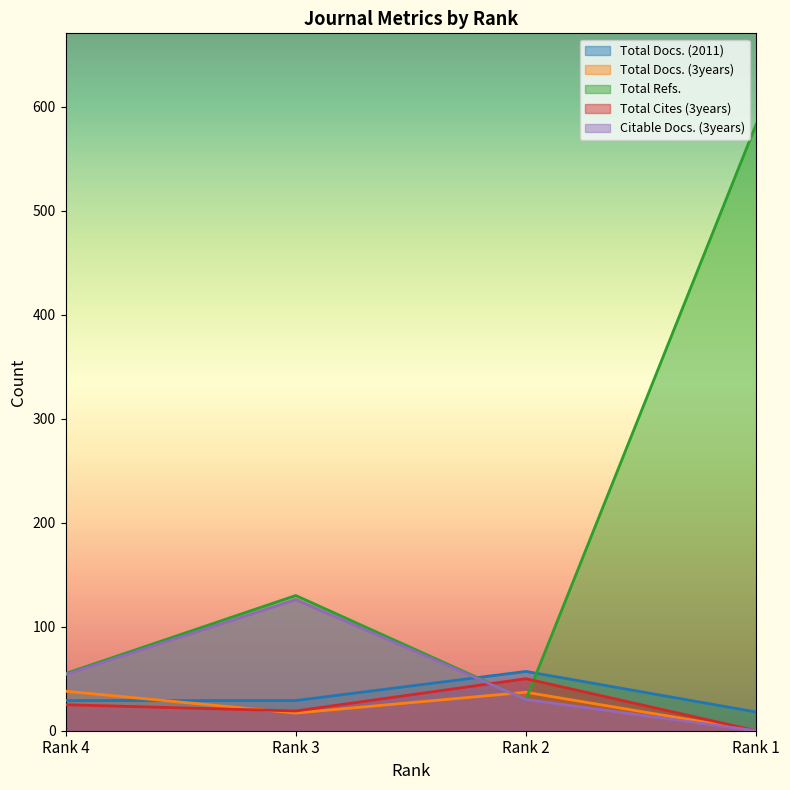

Rank the categories by Total Cites (3years) value from lowest to highest.

Rank 1, Rank 3, Rank 4, Rank 2